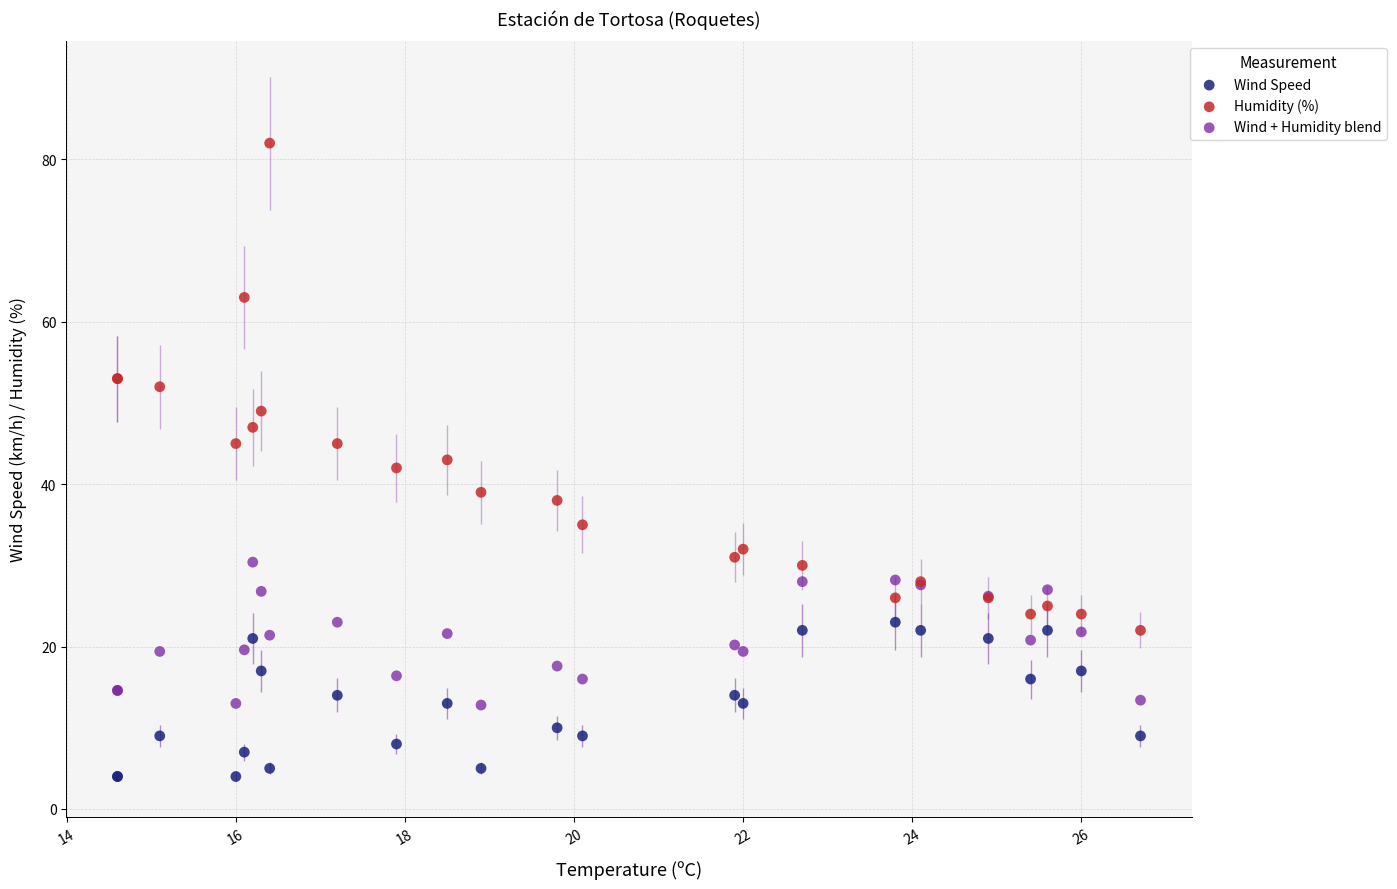

What are all the series names shown in the legend?

Wind Speed, Humidity (%), Wind + Humidity blend